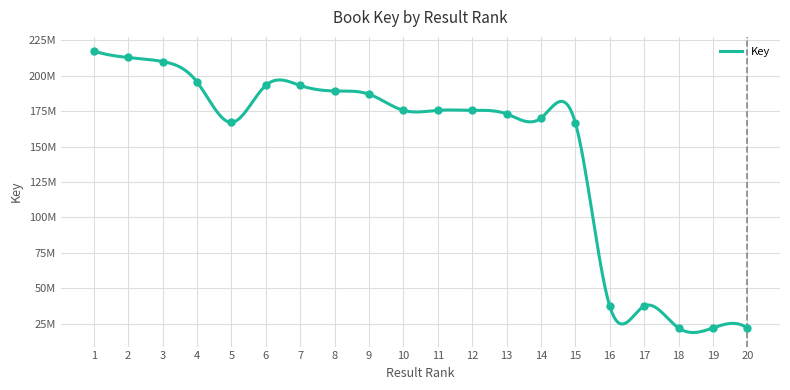

Where is the first local minimum?

5